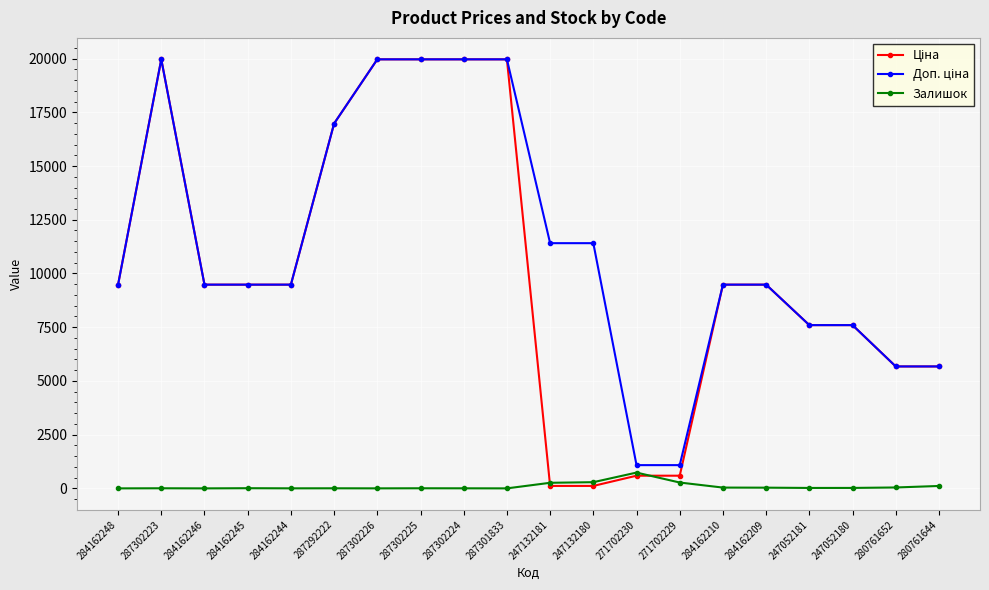

What is the difference between the highest and lowest values at 271702230?

491.7